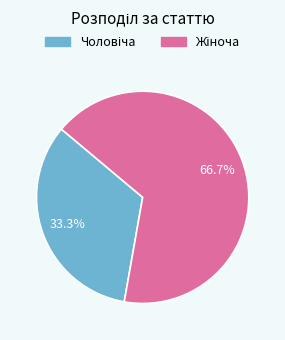

Does any single category account for the majority?

Yes